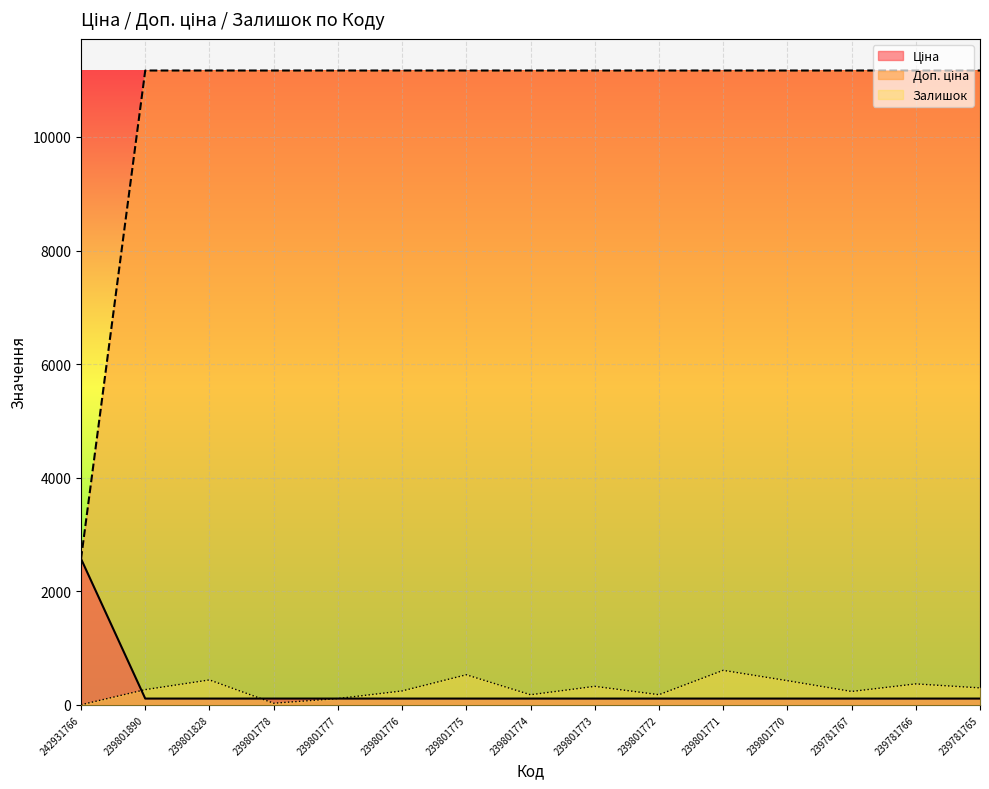

What is the greatest value displayed?

11169.0